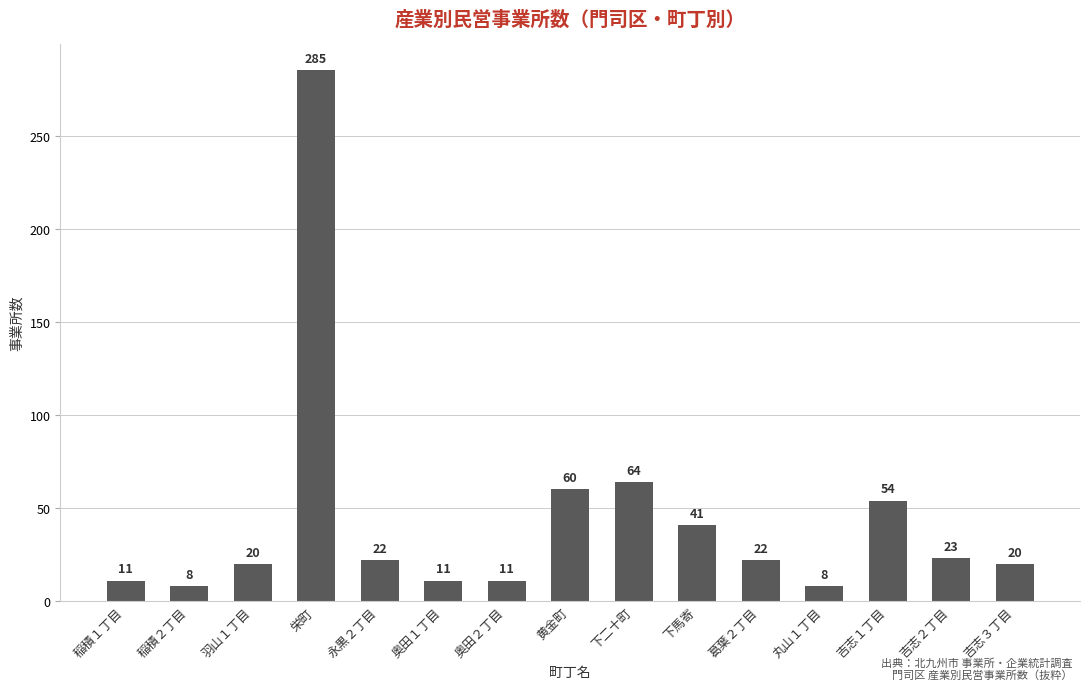

At which category does the chart reach its peak across all series?

栄町